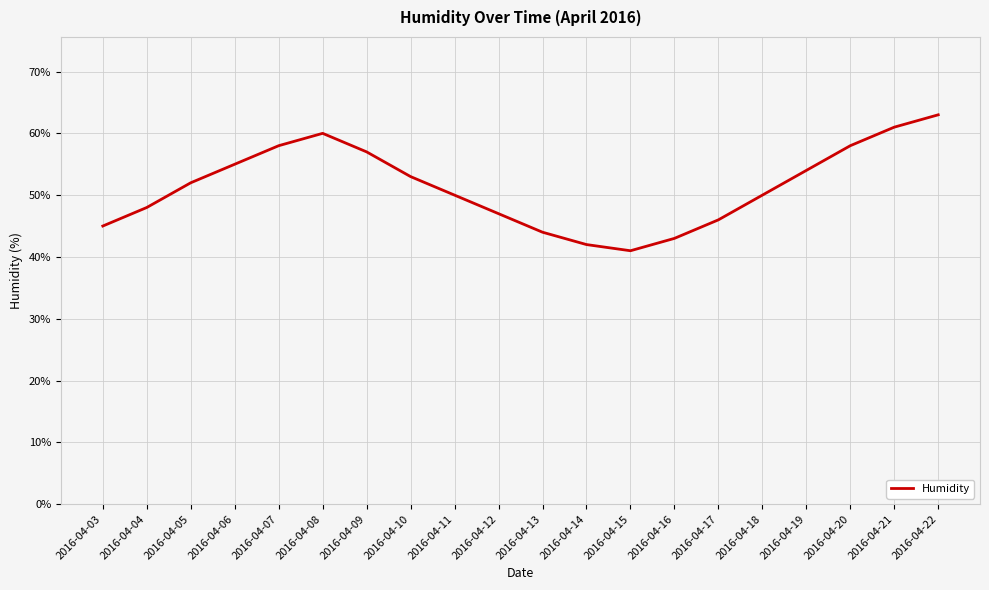

What is the average value?

51